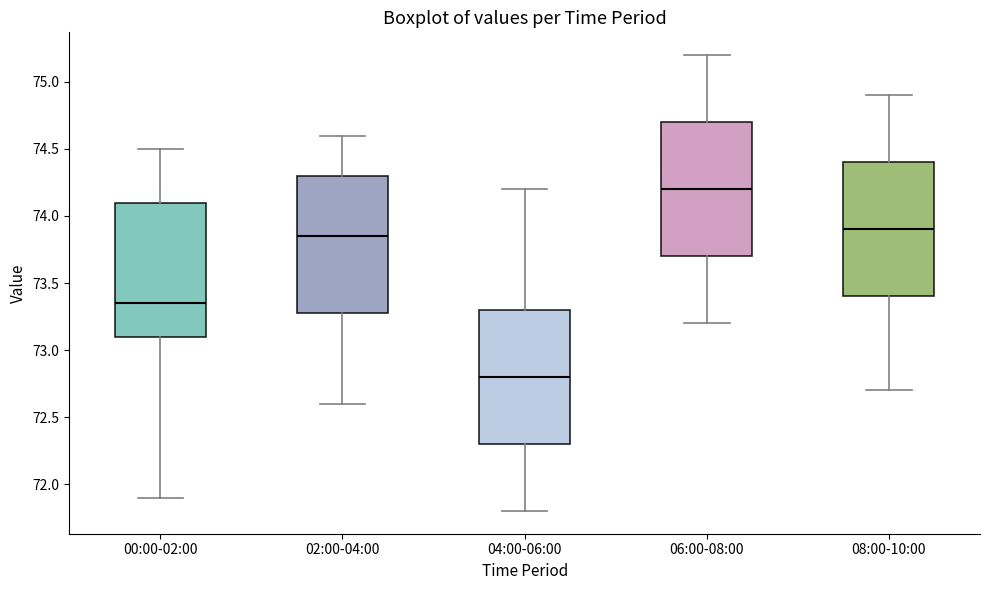

Where does the upper whisker of the box for 00:00-02:00 end on the y-axis? The values are not printed on the chart, so give them approximately, as read against the axis.

74.50